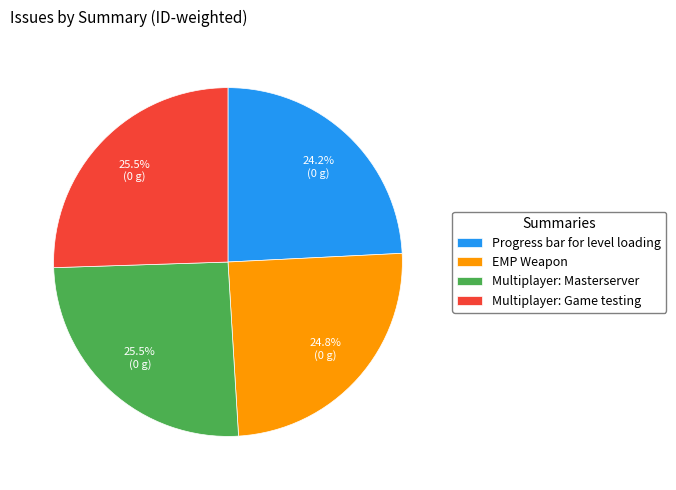

Combined, what portion of the pie is EMP Weapon and Multiplayer: Game testing?

50.3%